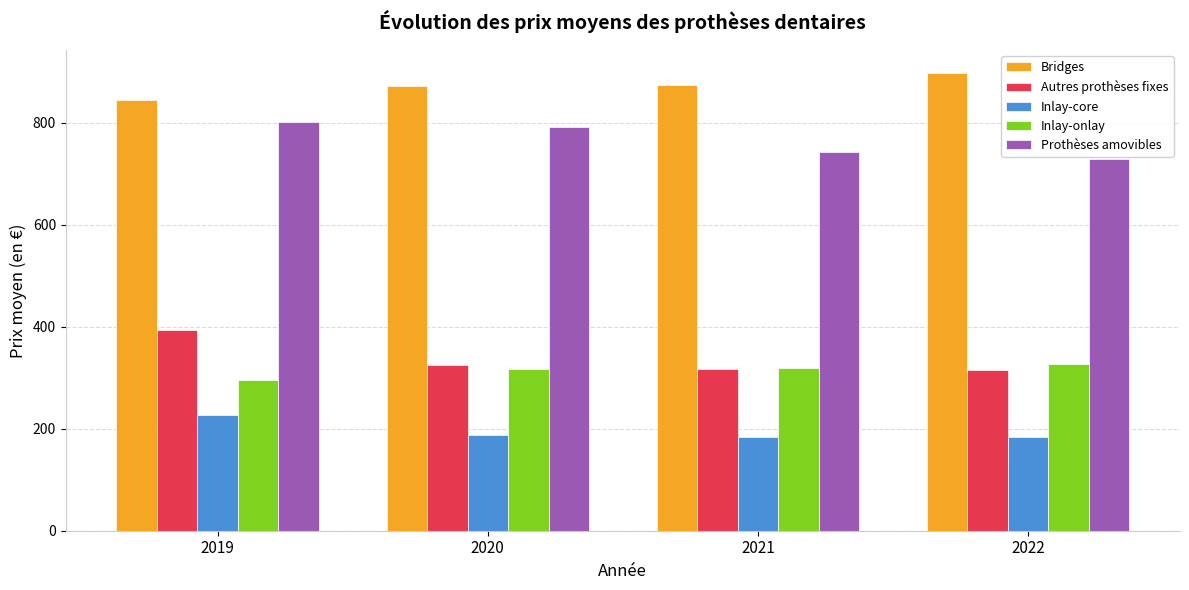

What is the difference between the maximum and second lowest values in the Inlay-onlay series?

8